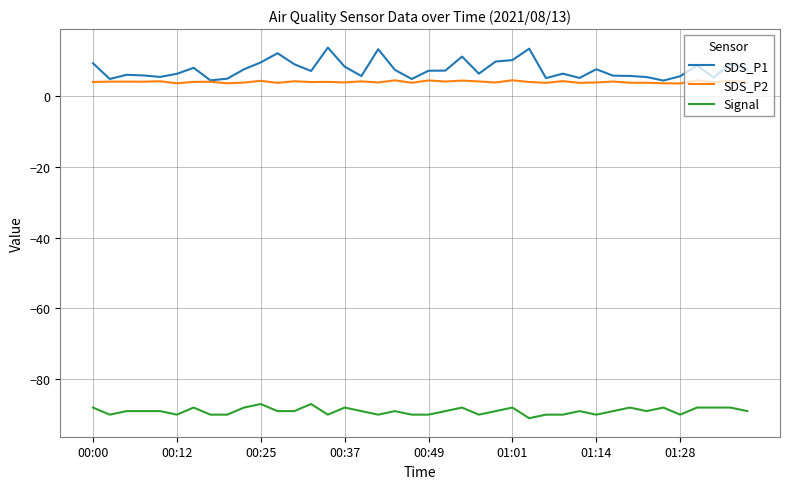

Rank the series by their maximum value, from lowest to highest.

Signal, SDS_P2, SDS_P1